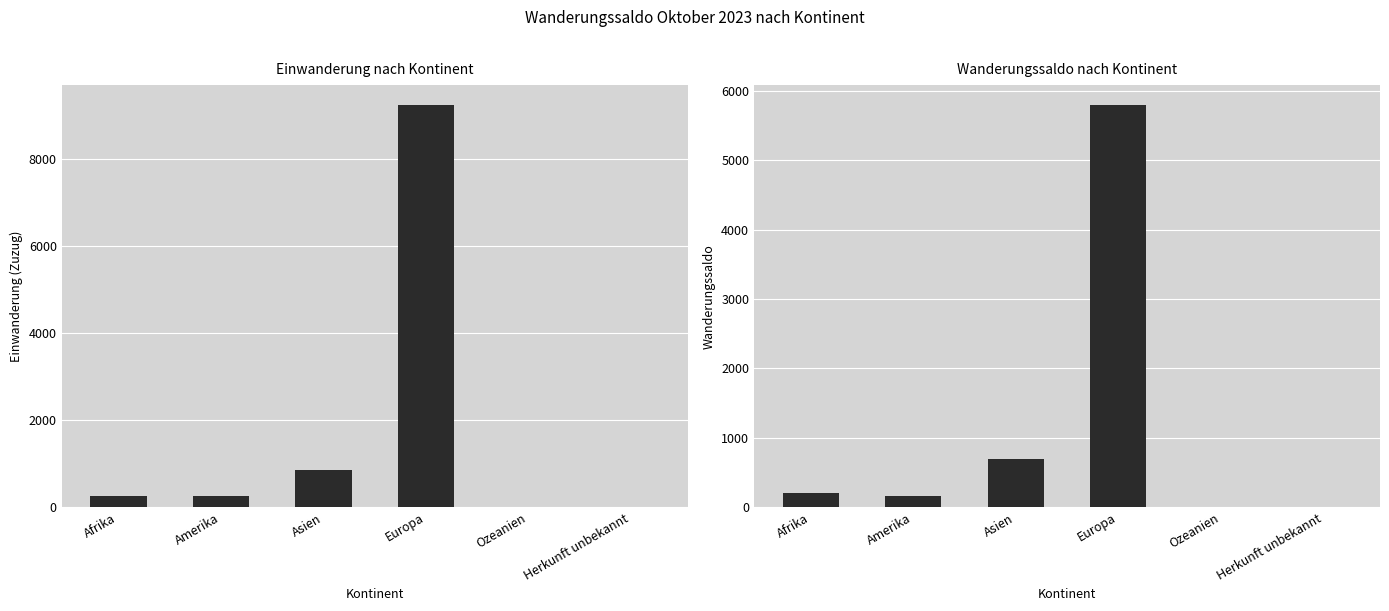

What position from the left is Europa?

4